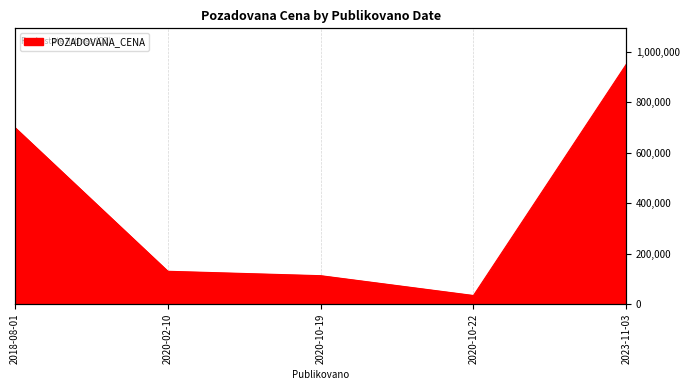

What is the label of the 3rd point from the right?

2020-10-19